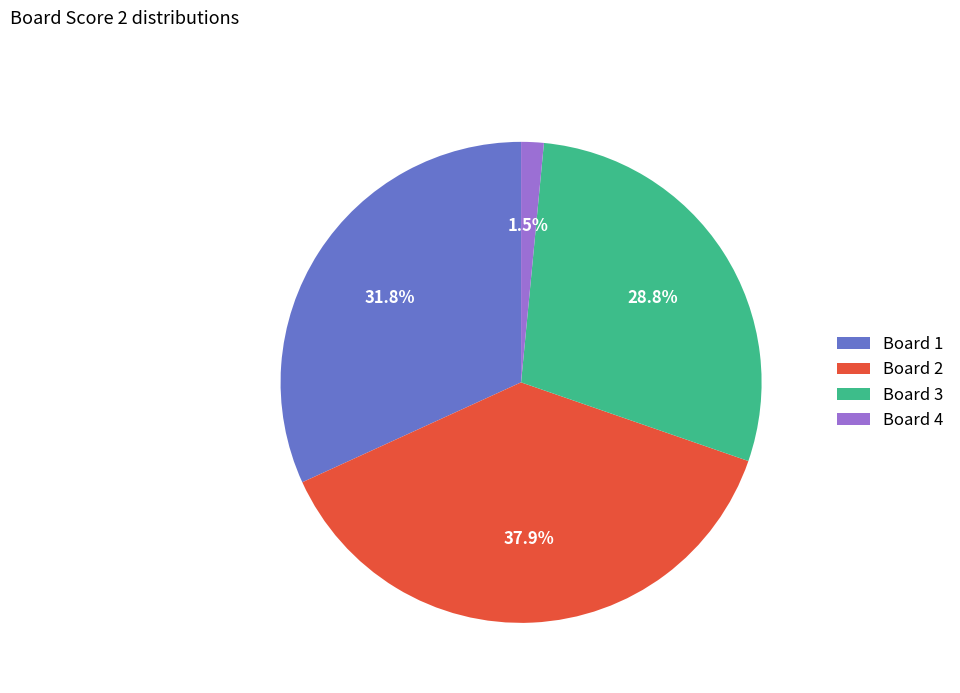

Rank the categories by value from highest to lowest.

Board 2, Board 1, Board 3, Board 4